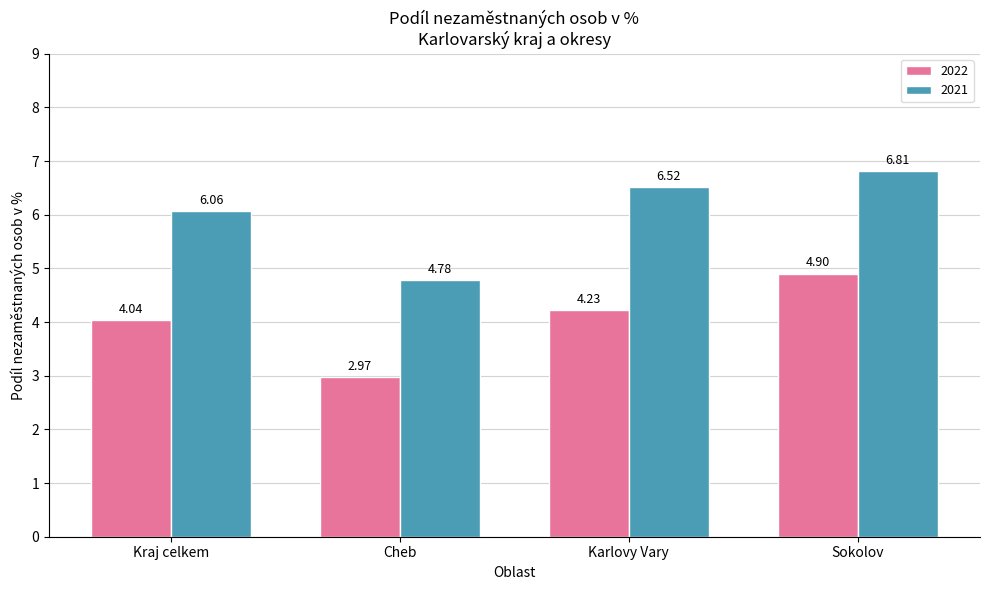

What is the difference between the 2021 values at Karlovy Vary and Kraj celkem?

0.5